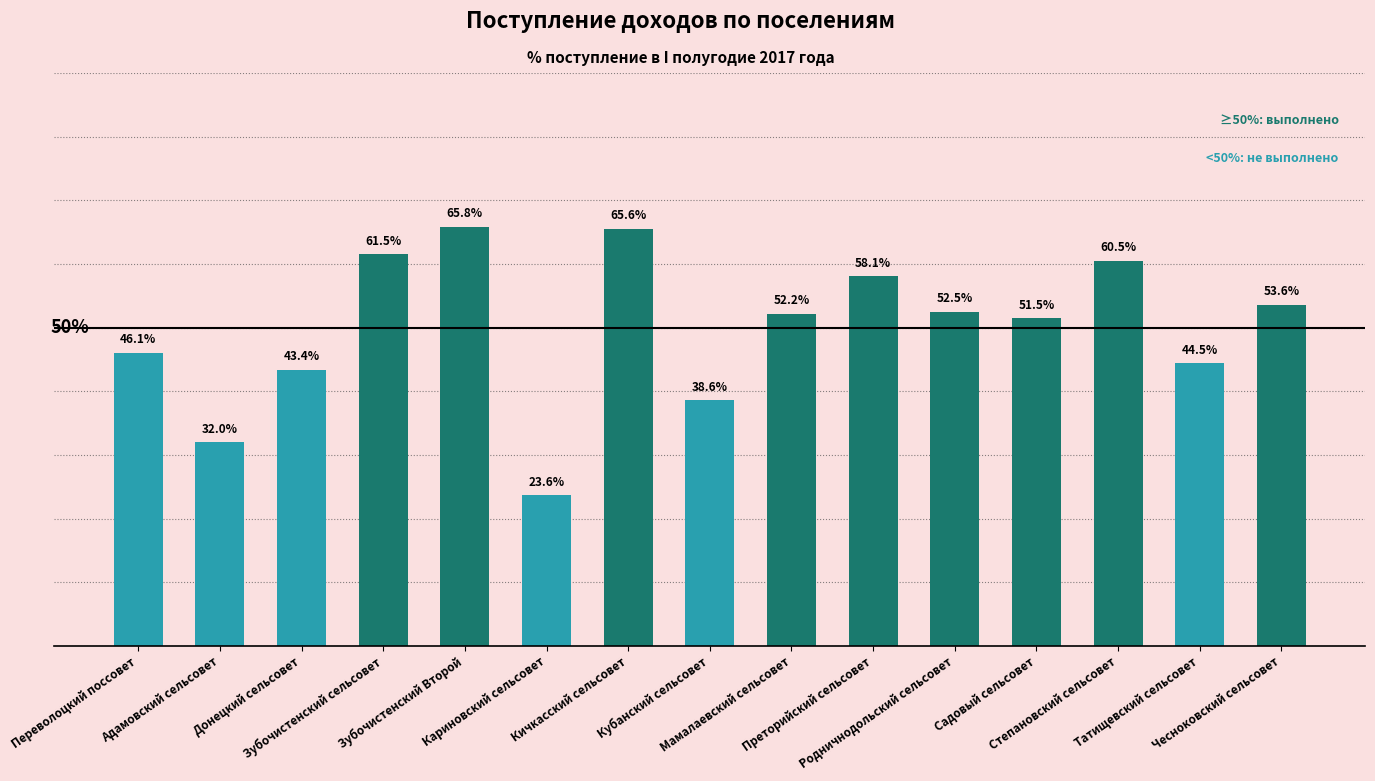

Does the chart contain any negative values?

No